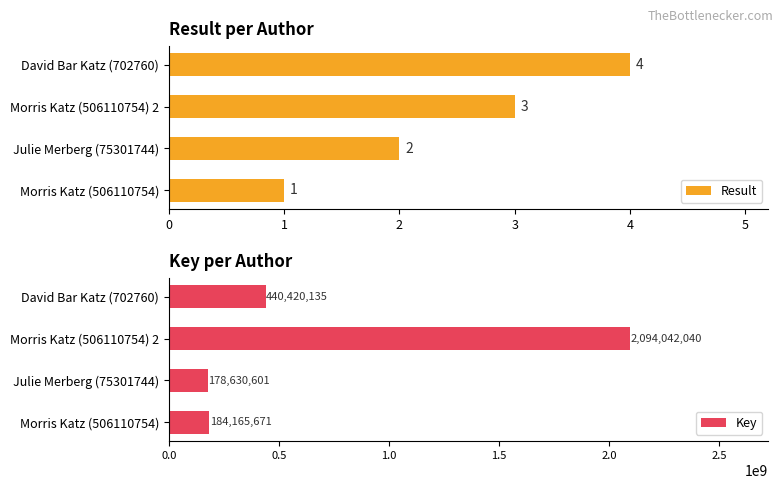

The Key series shows 54475179 at Julie Merberg (75301744). True or false?

False